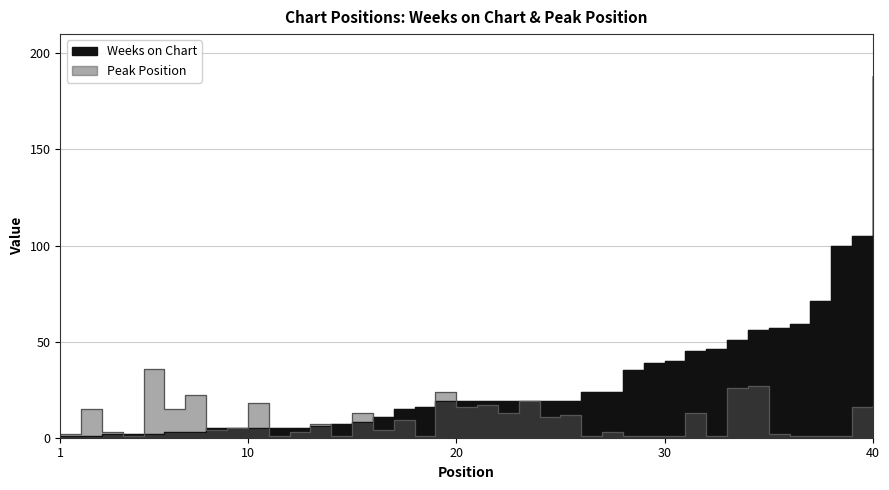

What is the average value of the Weeks on Chart series?

29